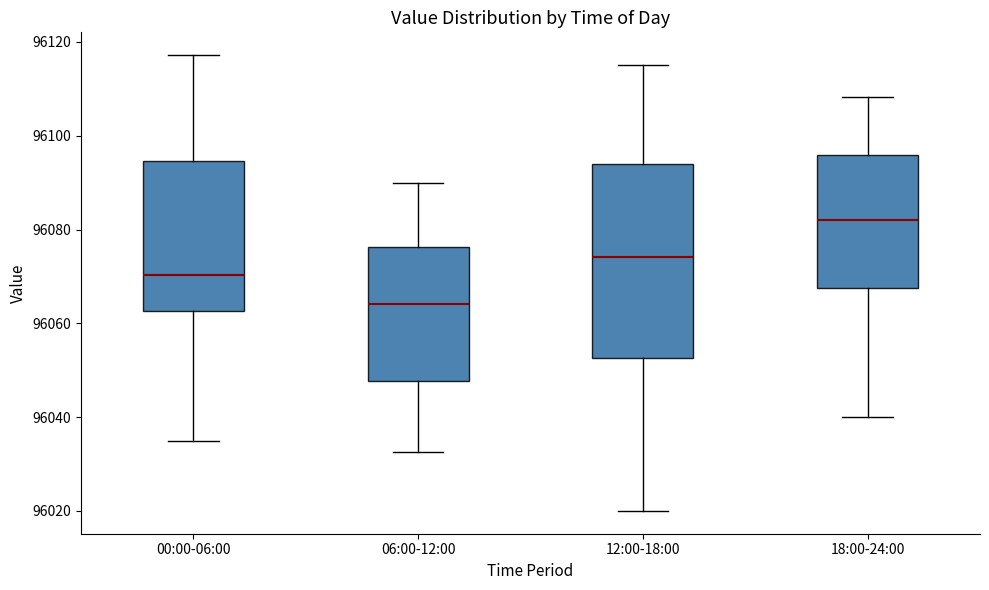

Reading left to right, read every box against the y-axis: the position of its median line, the range the box covers, and the ends of its whiskers. The values are not printed on the chart, so give them approximately, as read against the axis.

00:00-06:00: median 96070, box 96062 to 96094, whiskers 96034 to 96118
06:00-12:00: median 96064, box 96048 to 96076, whiskers 96032 to 96090
12:00-18:00: median 96074, box 96052 to 96094, whiskers 96020 to 96116
18:00-24:00: median 96082, box 96068 to 96096, whiskers 96040 to 96108